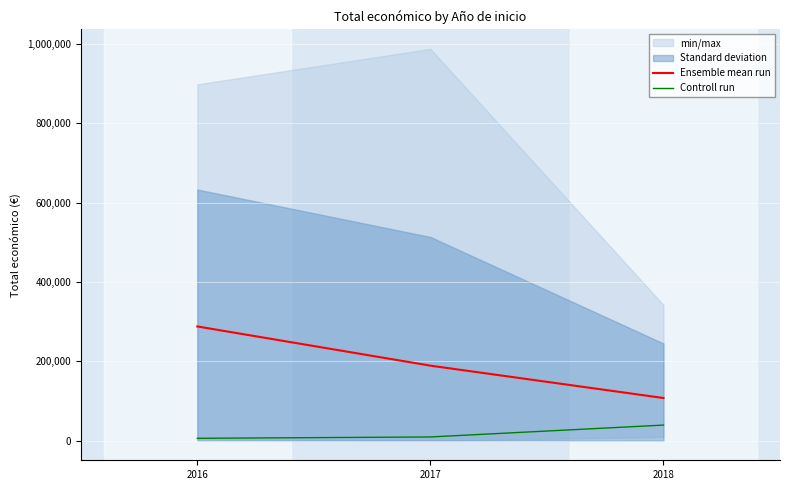

How many data points does each series have?

3